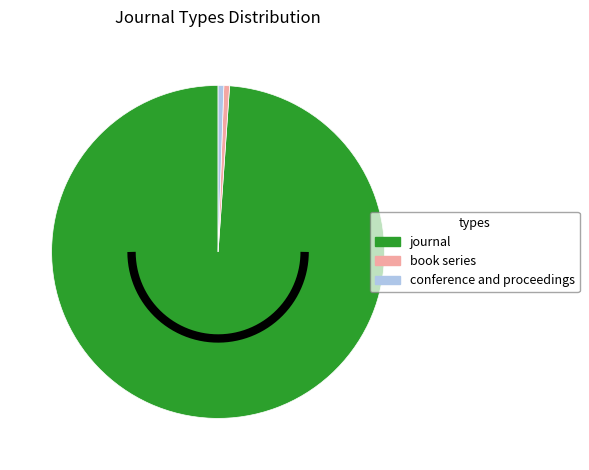

Is there a majority slice in this chart?

Yes